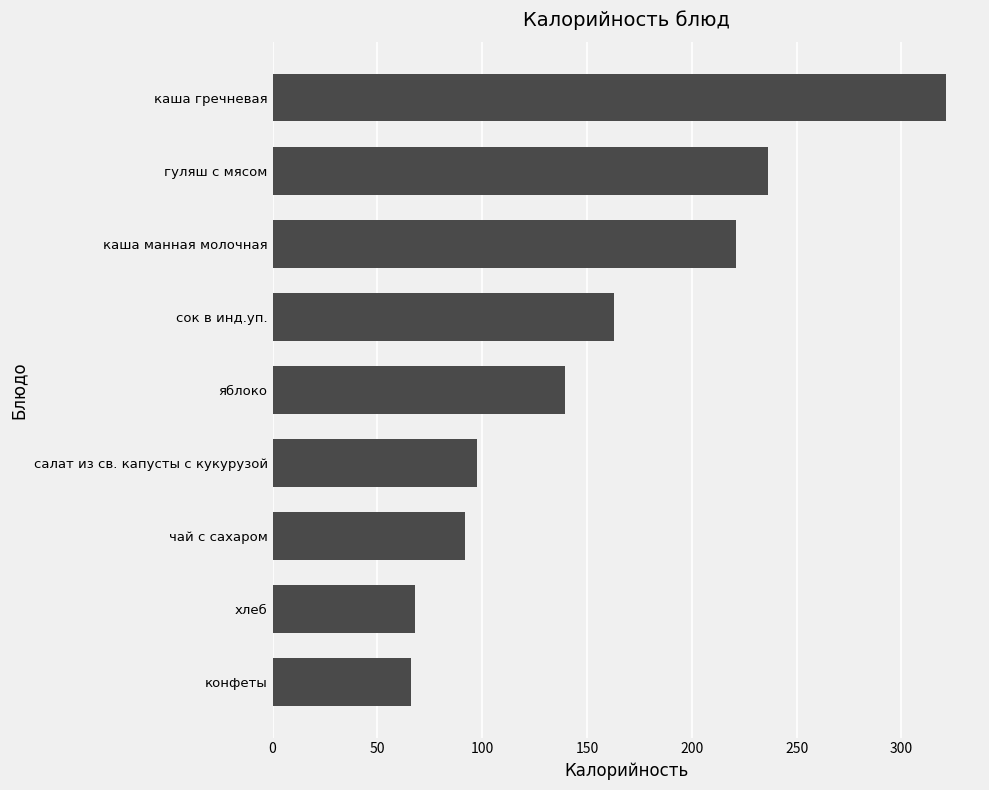

What is the difference between the second highest and minimum values?

170.6